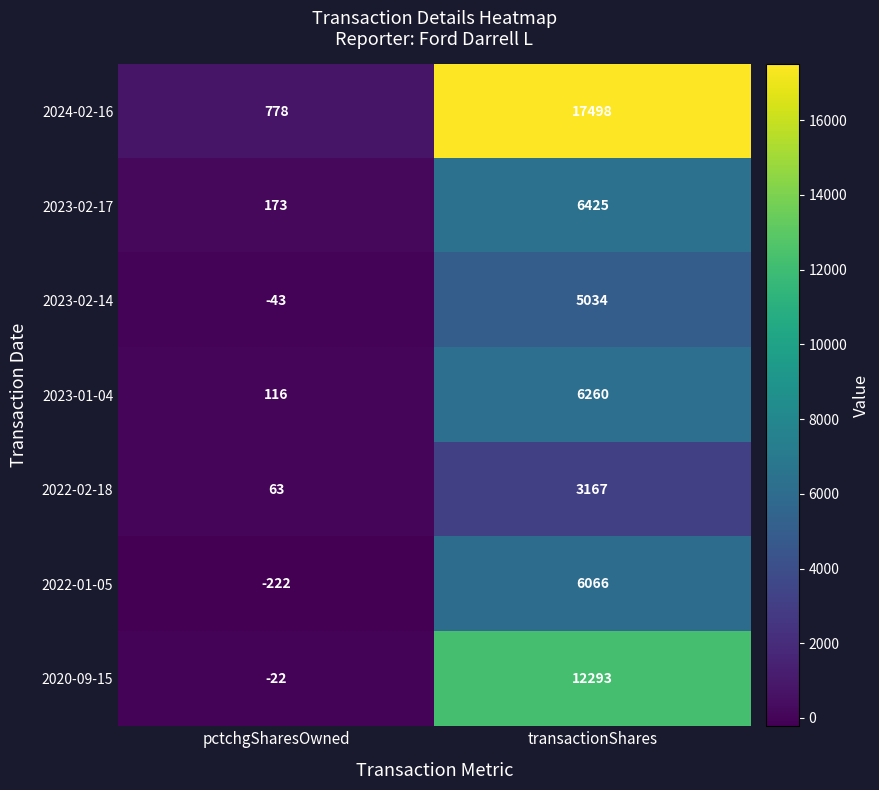

Rank the series at pctchgSharesOwned from highest to lowest value.

2024-02-16, 2023-02-17, 2023-01-04, 2022-02-18, 2020-09-15, 2023-02-14, 2022-01-05